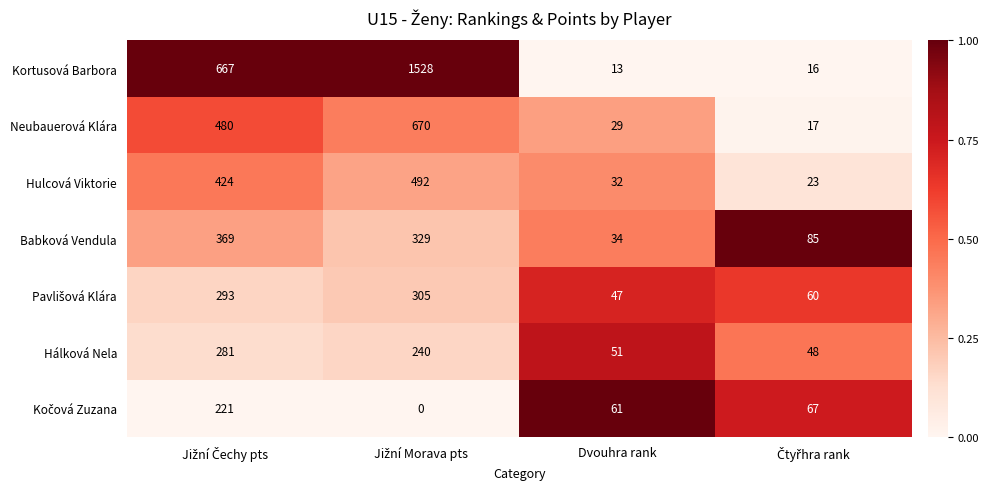

What is the difference between the highest and lowest values at Dvouhra rank?

48